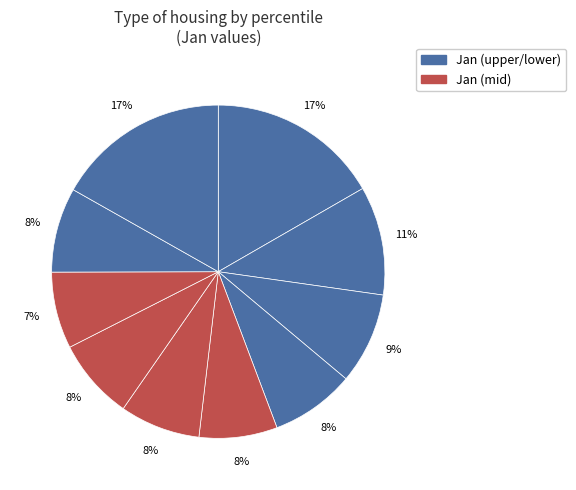

How many segments does this pie chart have?

10